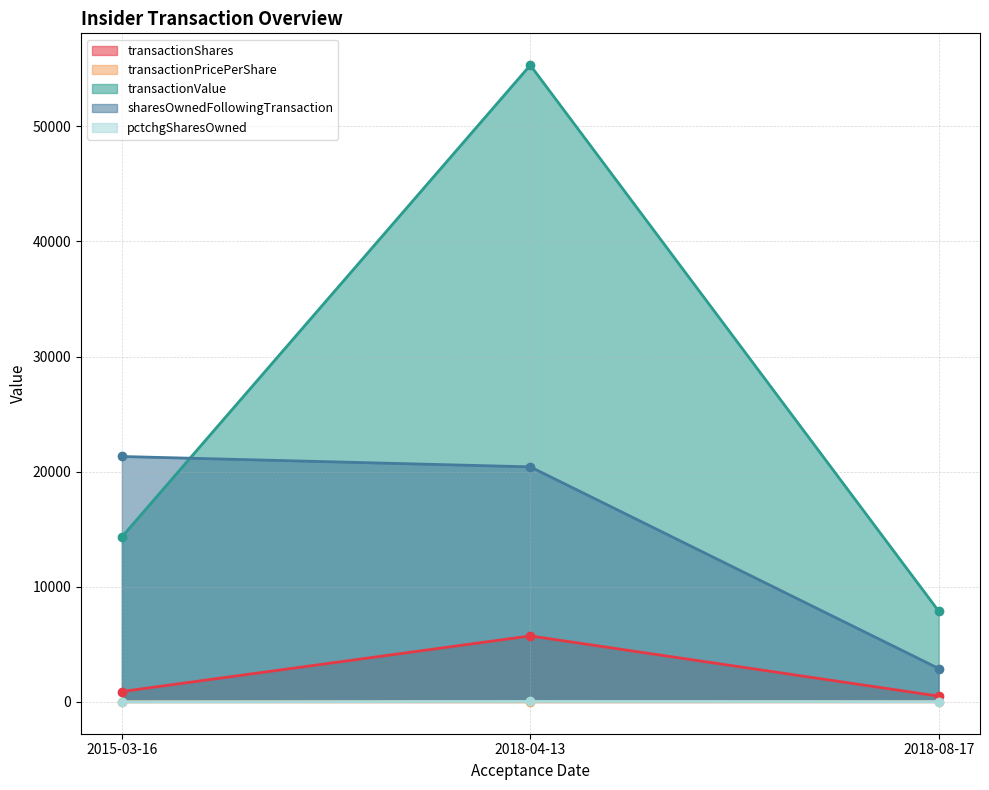

Rank the categories by sharesOwnedFollowingTransaction value from lowest to highest.

2018-08-17, 2018-04-13, 2015-03-16